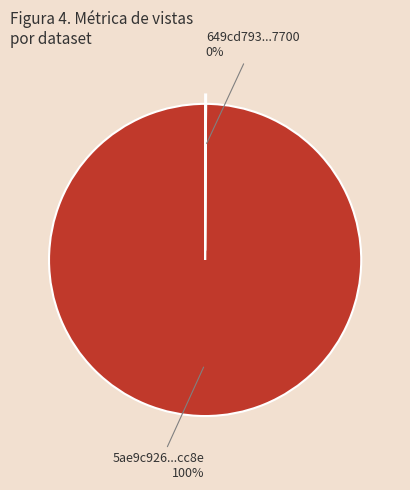

The 5ae9c926...cc8e 100% slice represents 100% of the pie. True or false?

True